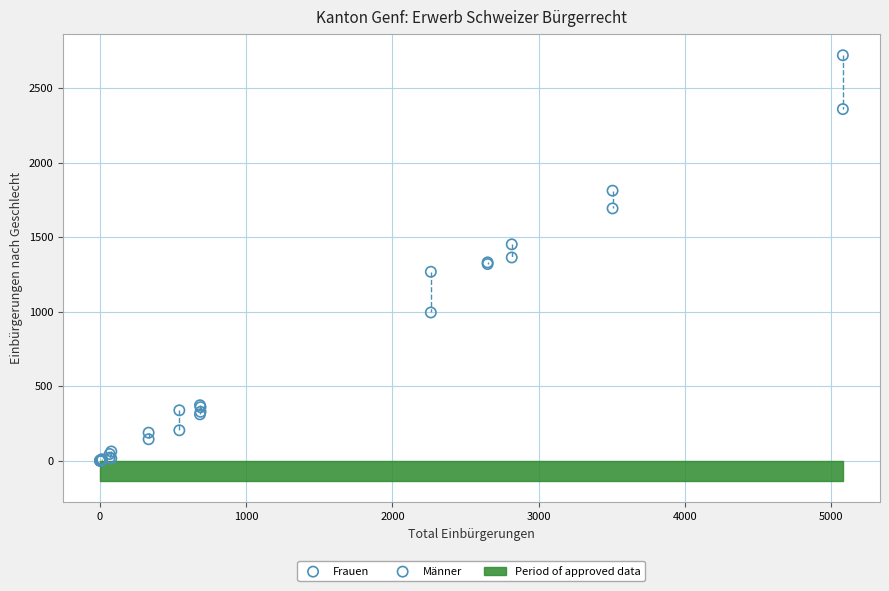

In the Männer series, what Y value is closest to 1180?

1320